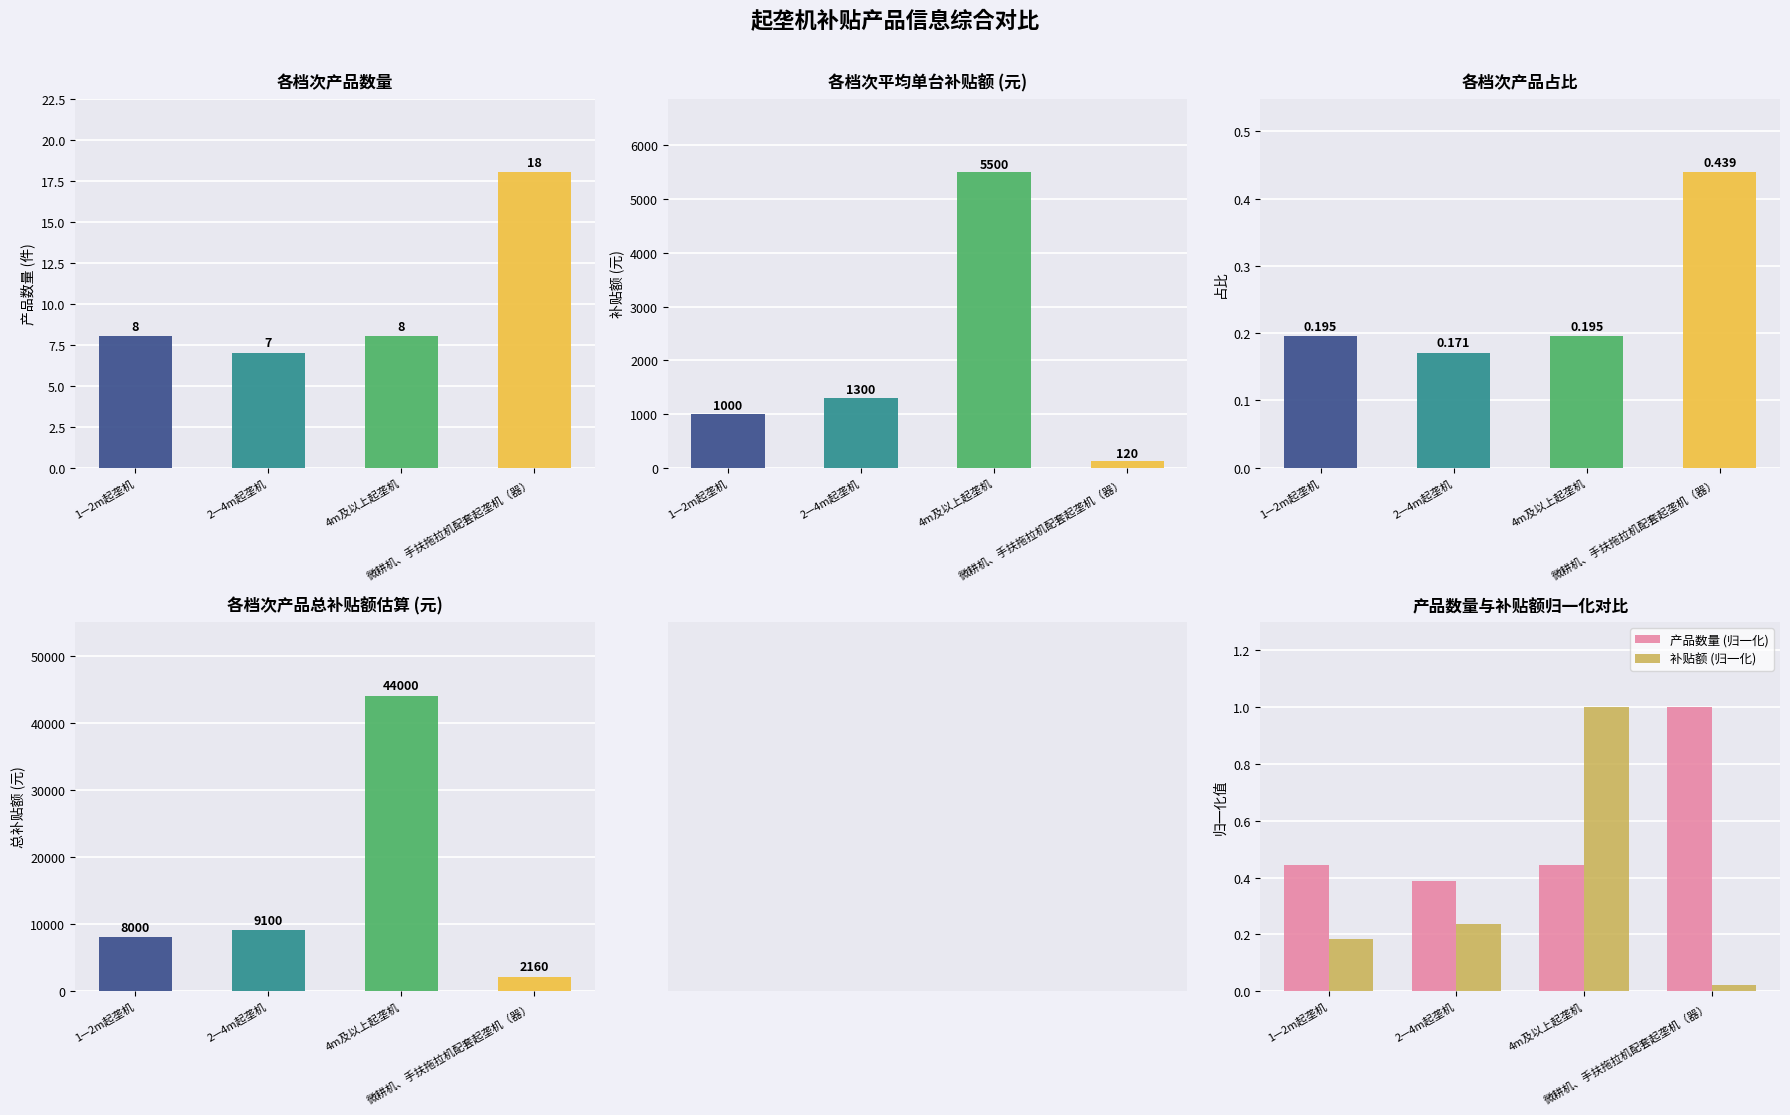

The value of 产品数量 (归一化) at 1—2m起垄机 is 0.2. True or false?

False